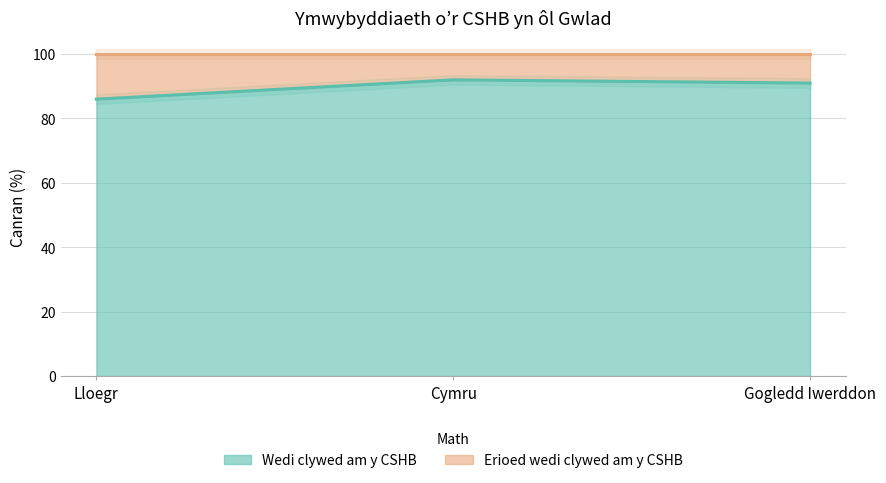

Reading left to right, transcribe all the data shown in this chart.

86	92	91